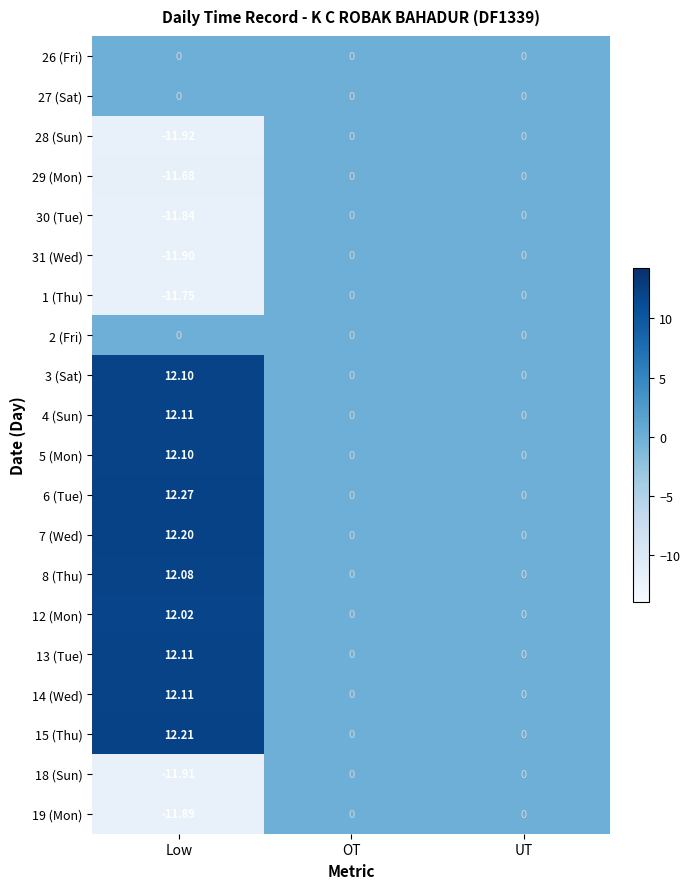

Is the value of 30 (Tue) at Low greater than the value of 15 (Thu) at OT?

No